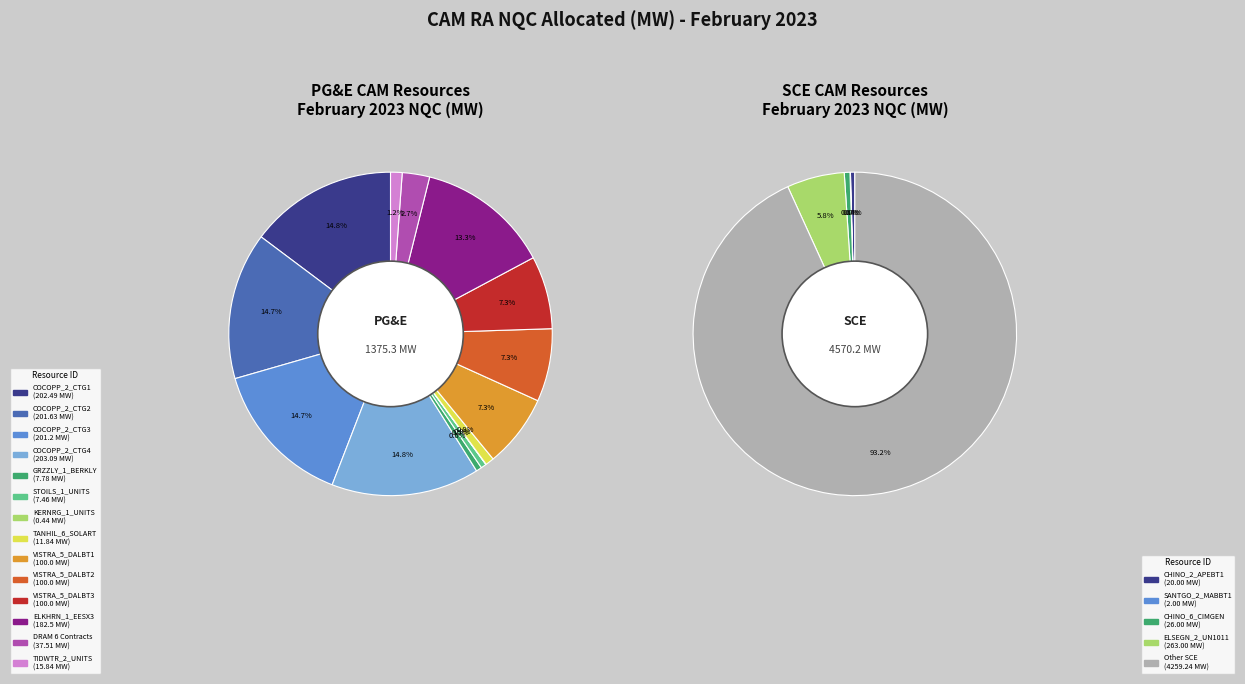

True or false: CHINO_2_APEBT1 accounts for 0% of the total.

True